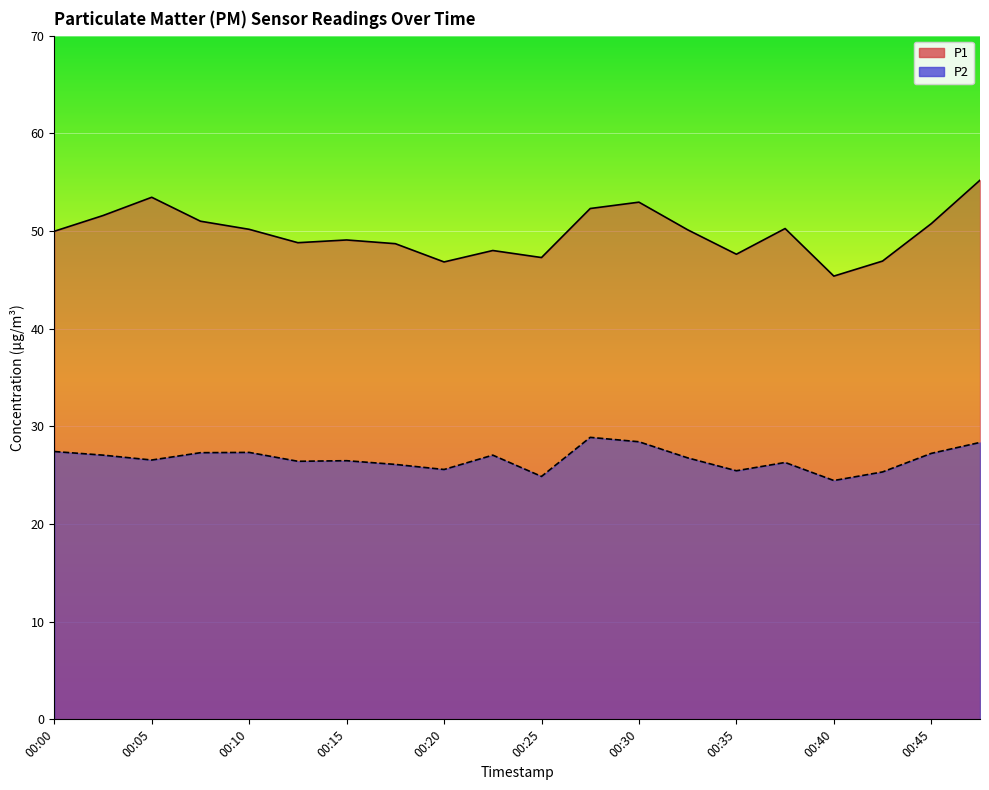

What is the sum of the P1 values at 00:37 and 00:47?

105.5